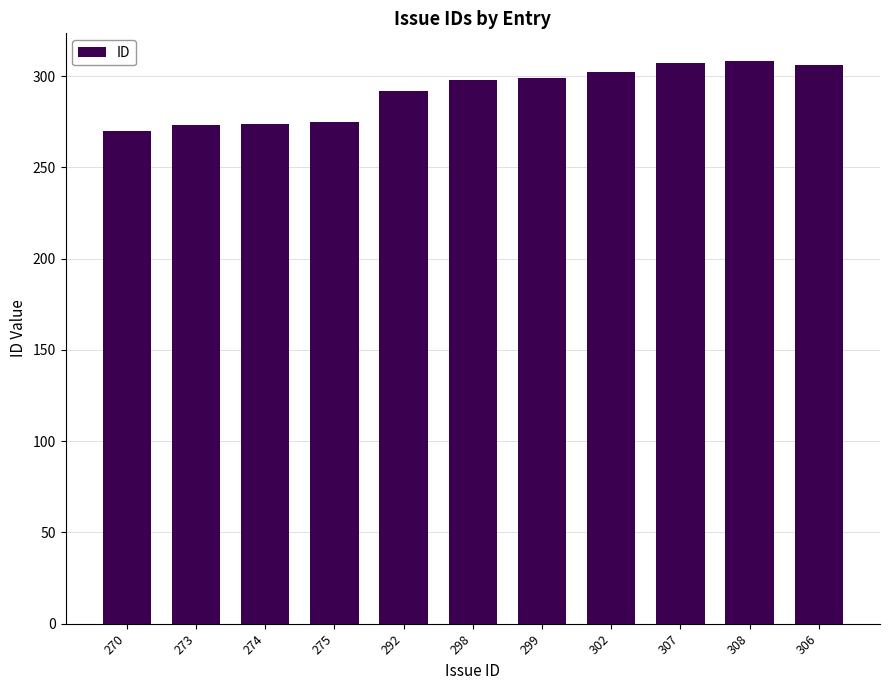

What is the difference between the maximum and second lowest values?

35